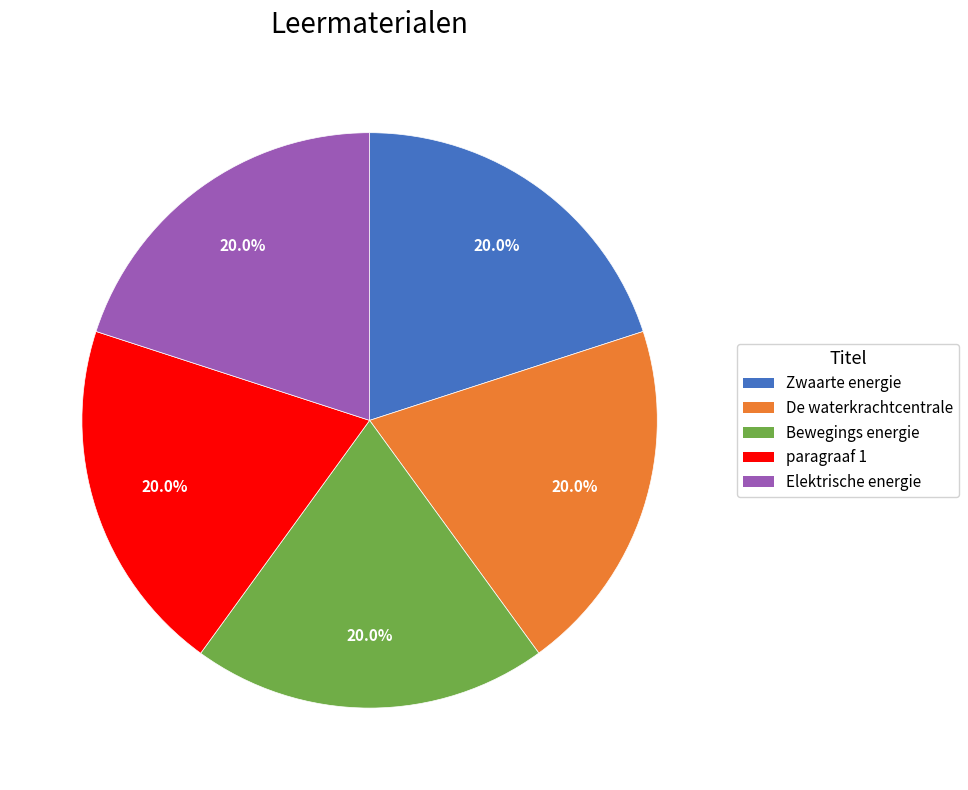

Do paragraaf 1 and Zwaarte energie together represent more than half of the pie?

No